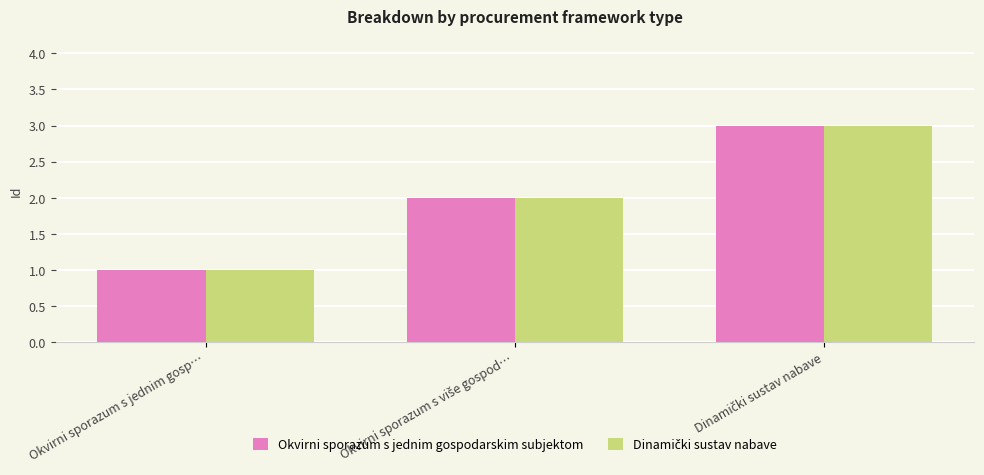

What is the maximum value for Okvirni sporazum s jednim gospodarskim subjektom?

3